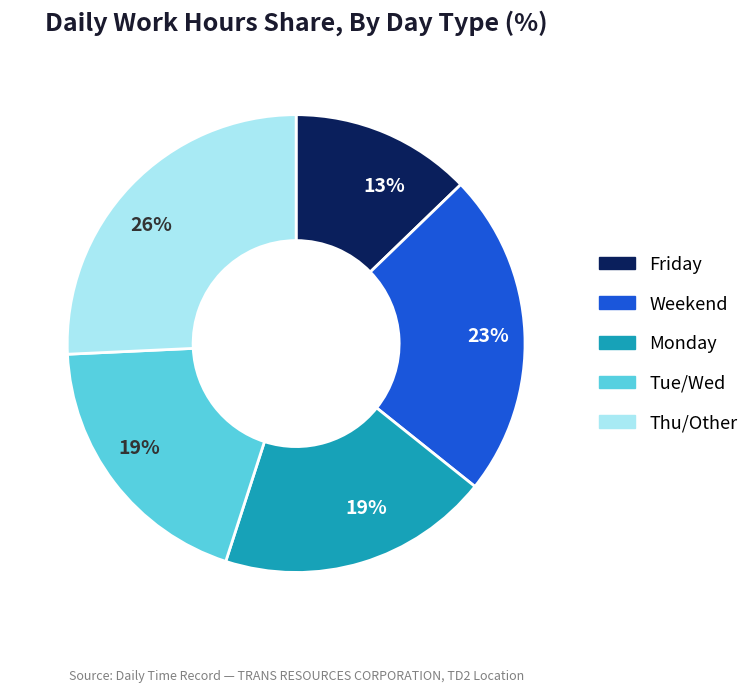

Does any single category account for the majority?

No